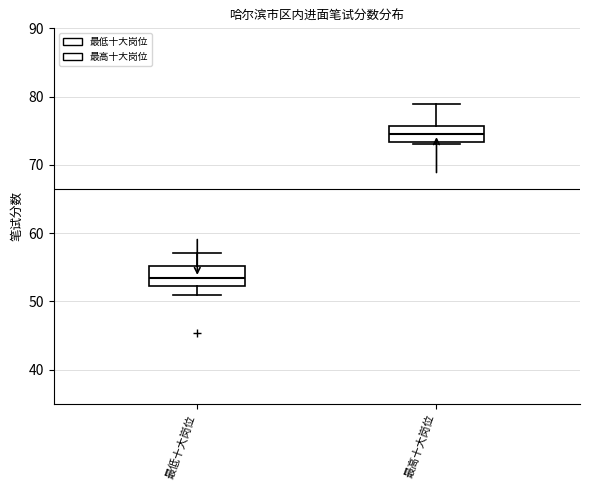

Where is the lower edge of the box for 最高十大岗位 on the y-axis? The values are not printed on the chart, so give them approximately, as read against the axis.

73